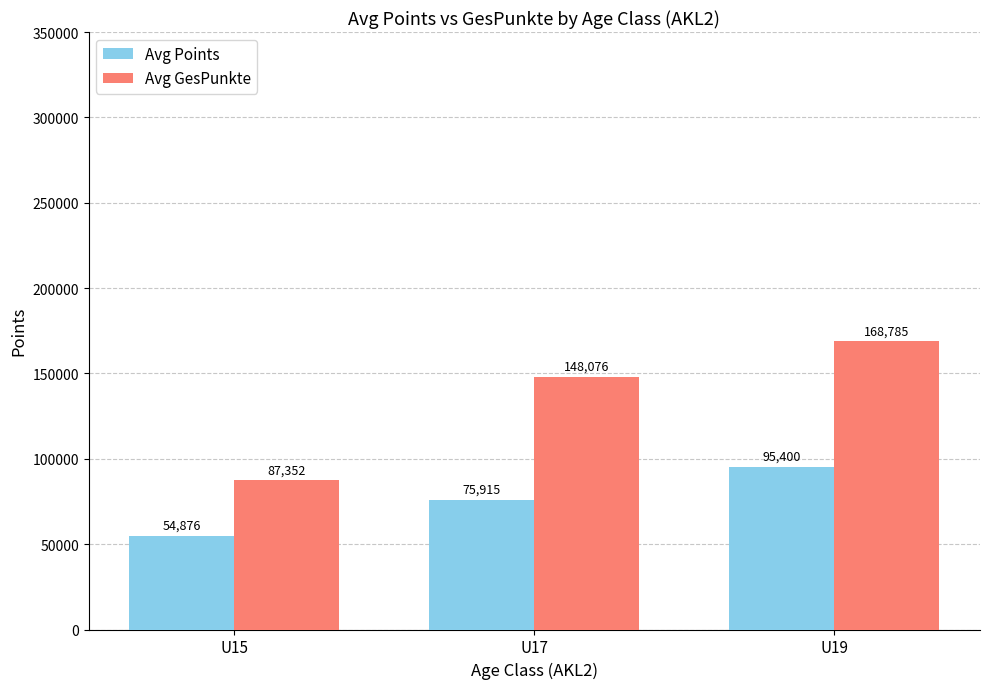

List the labels in order of Avg GesPunkte value, largest first.

U19, U17, U15